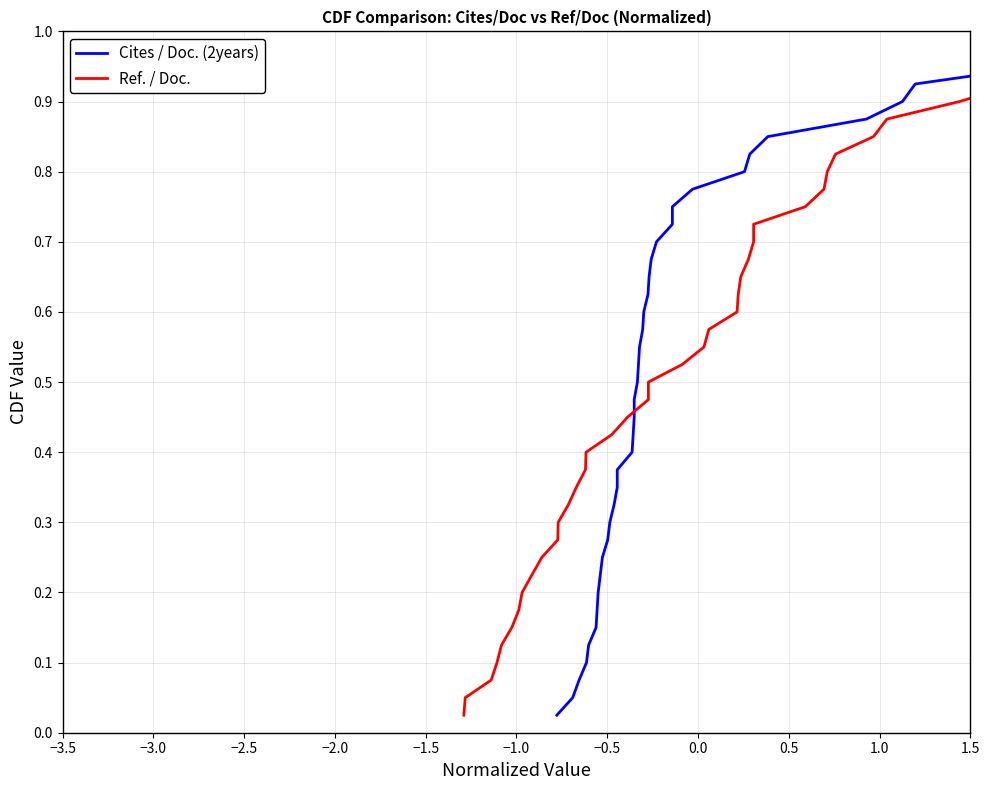

The value of Cites / Doc. (2years) at 33 is 1.2. True or false?

False